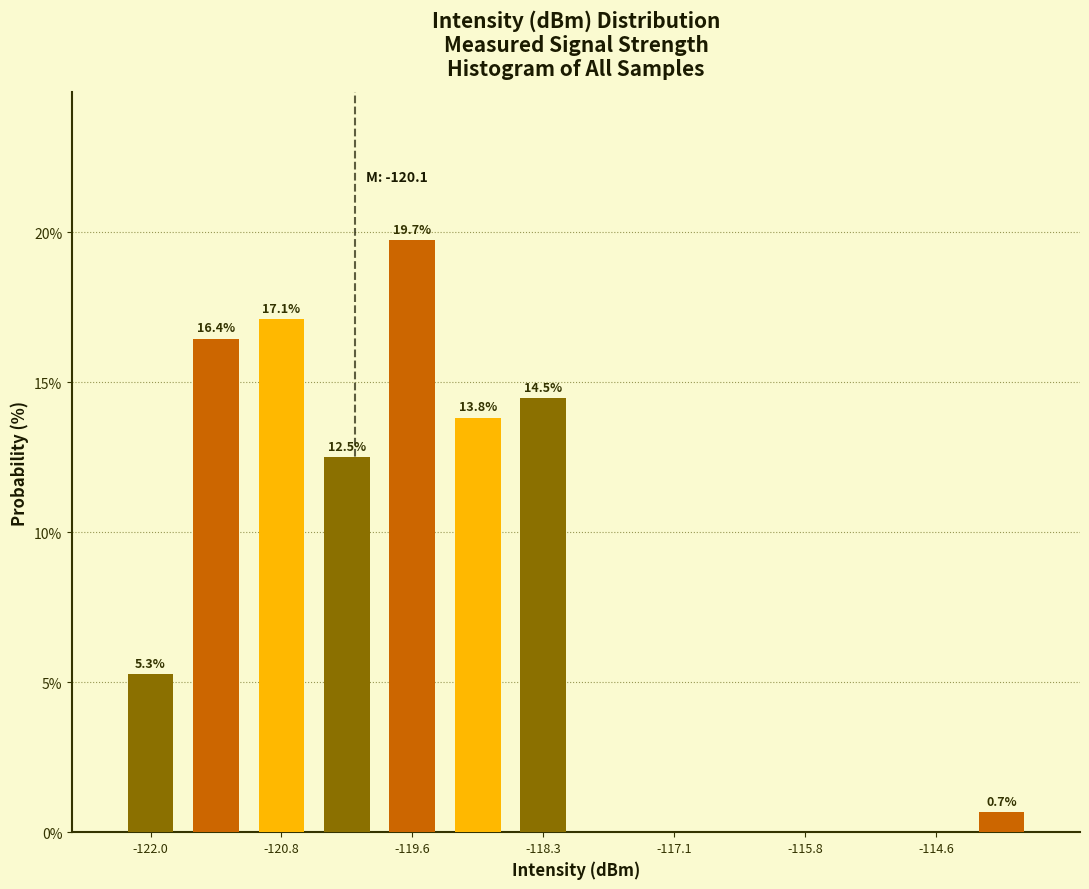

Read against the x-axis, roughly where is the centre of the tallest bar?

-119.6